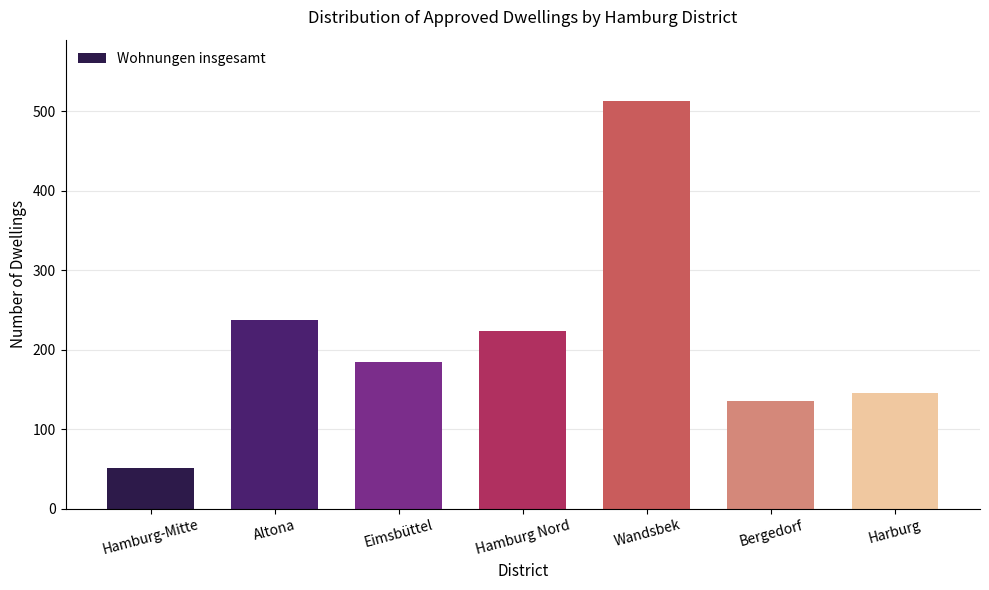

Reading left to right, extract all data points from this chart.

Hamburg-Mitte=51	Altona=237	Eimsbüttel=185	Hamburg Nord=223	Wandsbek=513	Bergedorf=135	Harburg=145